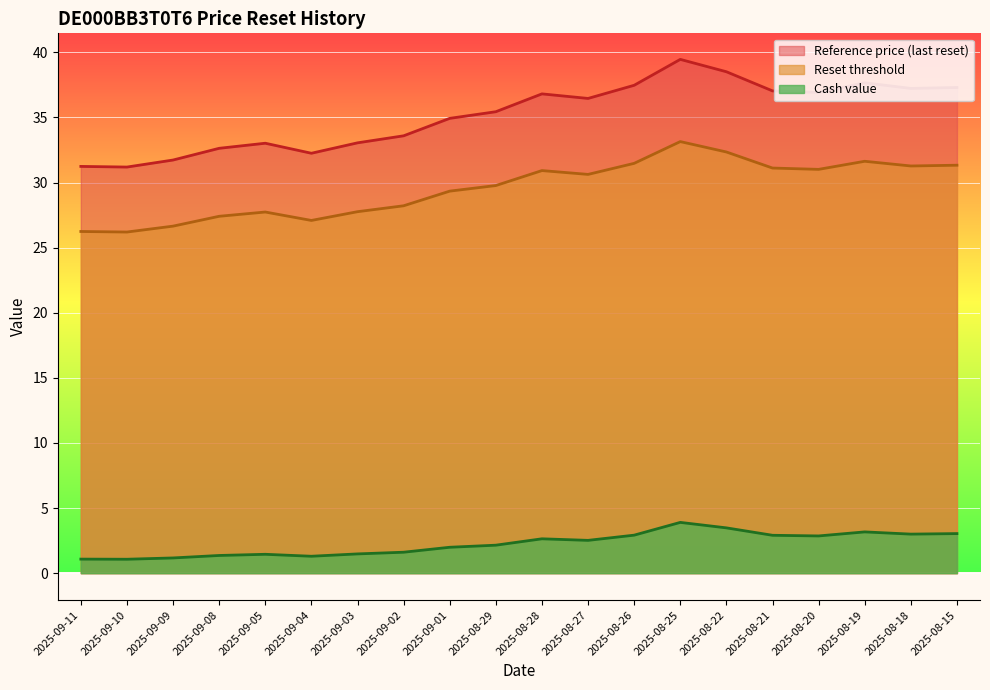

Count the number of data series in this chart.

3